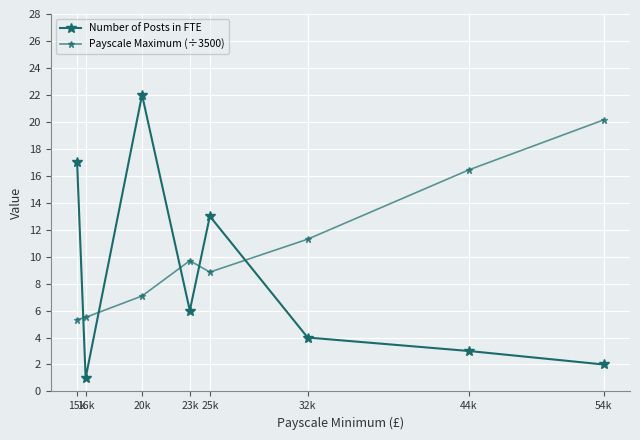

How many lines are shown in the chart?

2